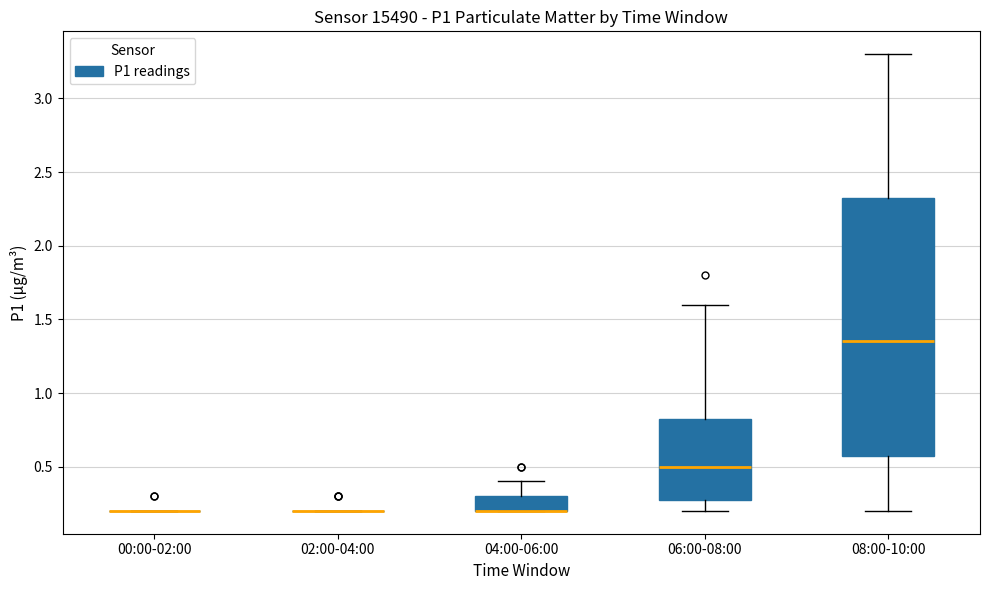

Reading left to right, transcribe this box plot: for each box, give where its median line is, the range the box spans, and where its two whiskers end, as read against the y-axis. The values are not printed on the chart, so give them approximately, as read against the axis.

00:00-02:00: box collapsed to a line at 0.20, whiskers 0.20 to 0.20
02:00-04:00: box collapsed to a line at 0.20, whiskers 0.20 to 0.20
04:00-06:00: median 0.20 (drawn on the box's lower edge), box 0.20 to 0.30, whiskers 0.20 to 0.40
06:00-08:00: median 0.50, box 0.30 to 0.85, whiskers 0.20 to 1.60
08:00-10:00: median 1.35, box 0.60 to 2.35, whiskers 0.20 to 3.30